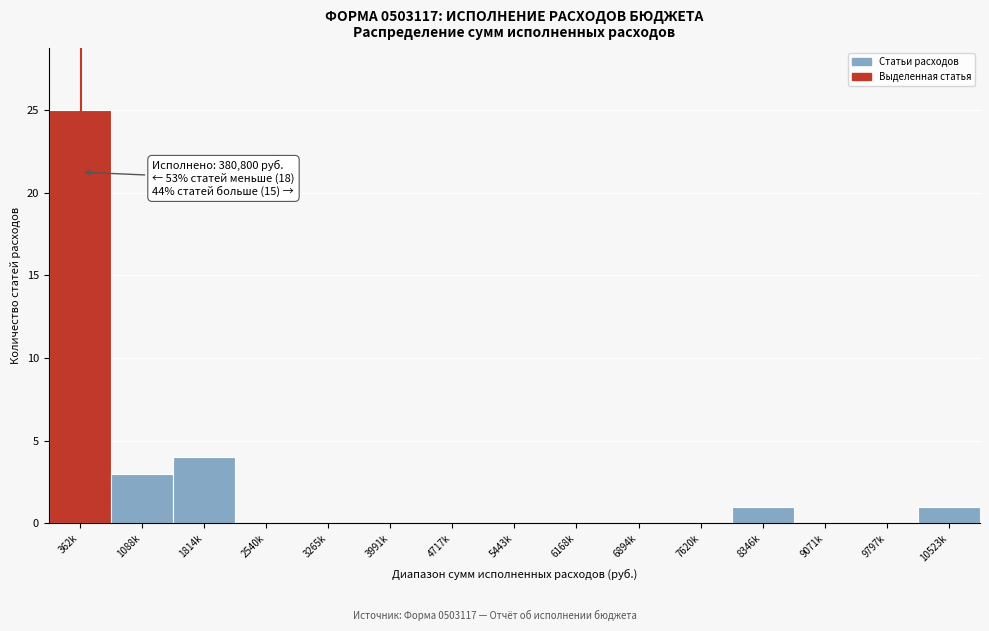

Reading left to right, extract all data points from this chart.

362k=25	1088k=3	1814k=4	2540k=0	3265k=0	3991k=0	4717k=0	5443k=0	6168k=0	6894k=0	7620k=0	8346k=1	9071k=0	9797k=0	10523k=1